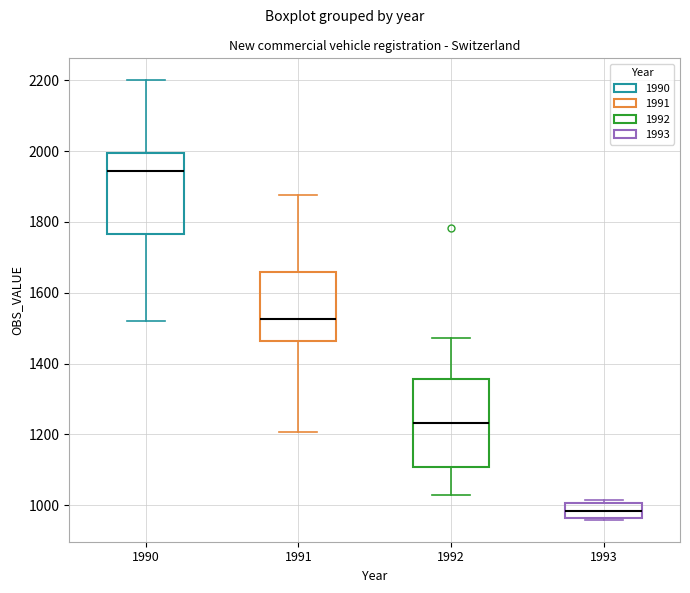

Which box's median line is the highest?

1990